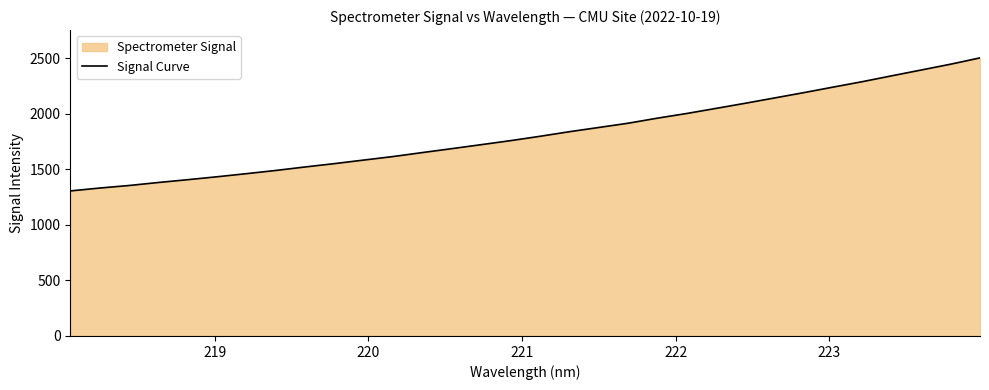

What is the greatest value displayed?

2503.7